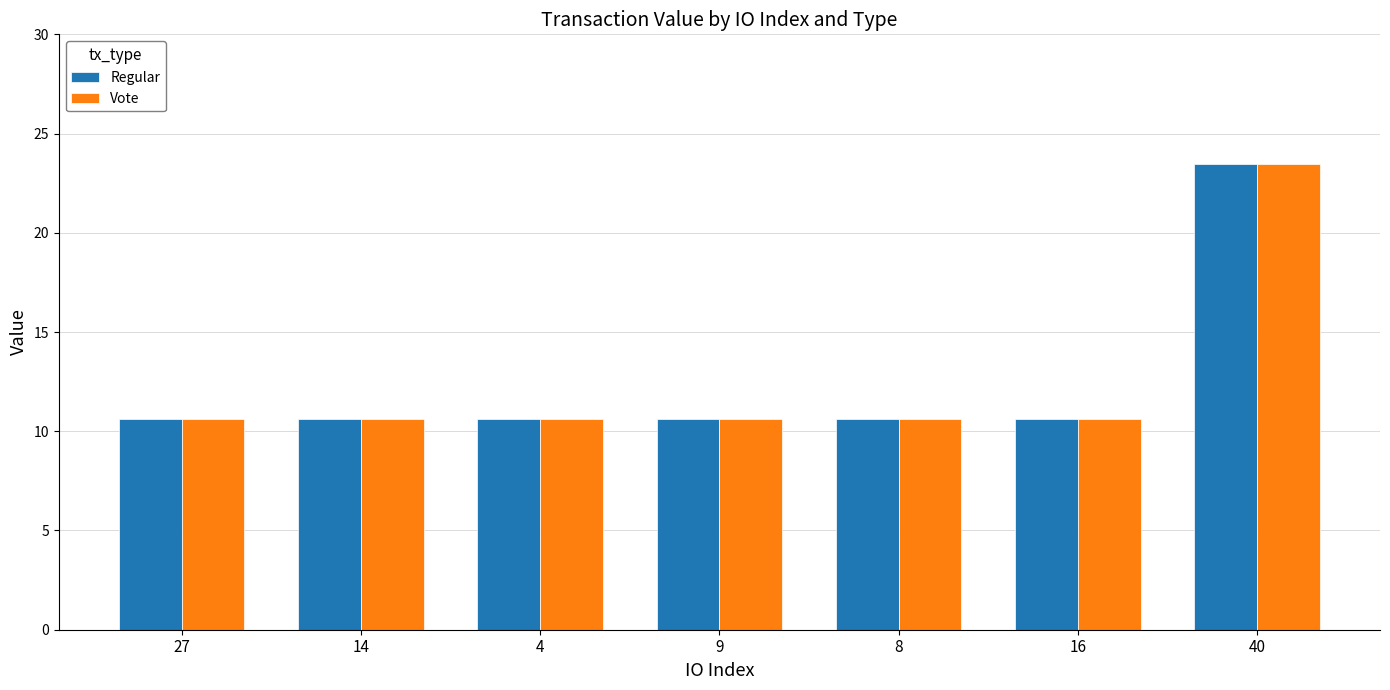

How many distinct data groups are displayed?

2